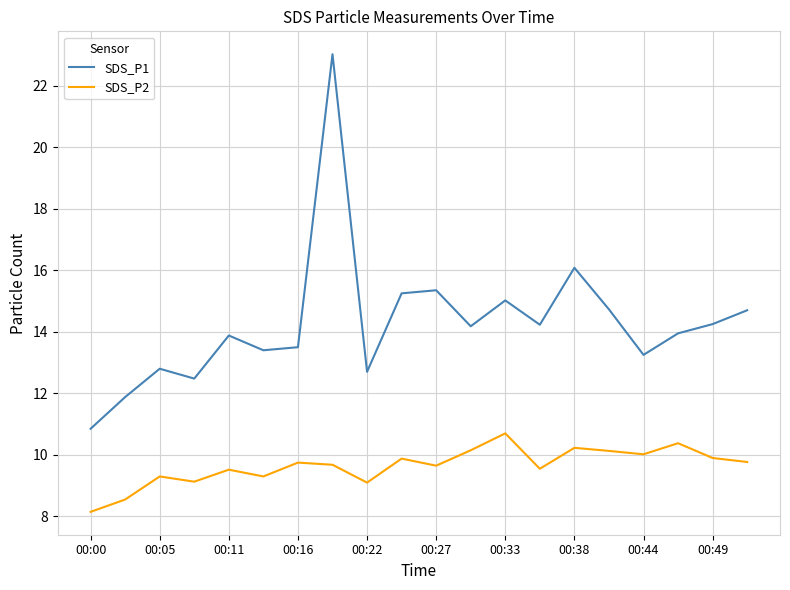

Count the number of data series in this chart.

2